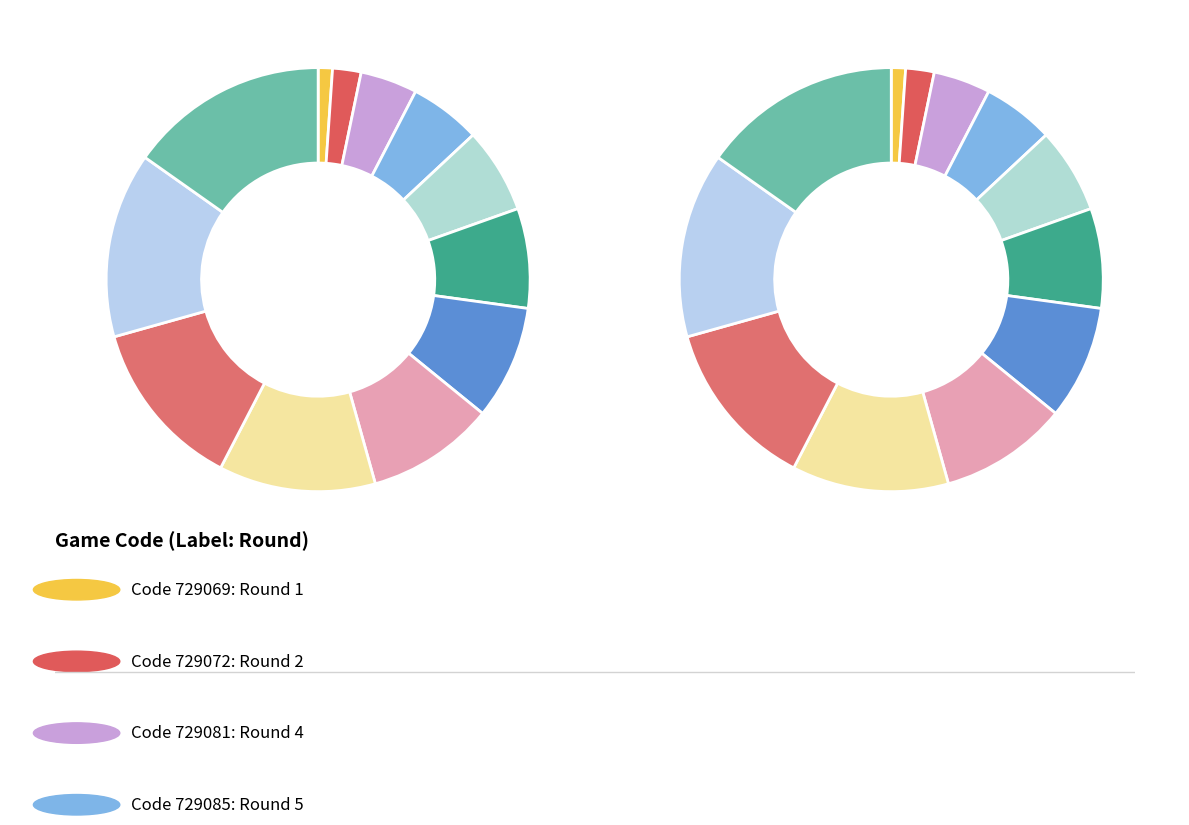

Is it true that 729069 is 11% of the pie?

False